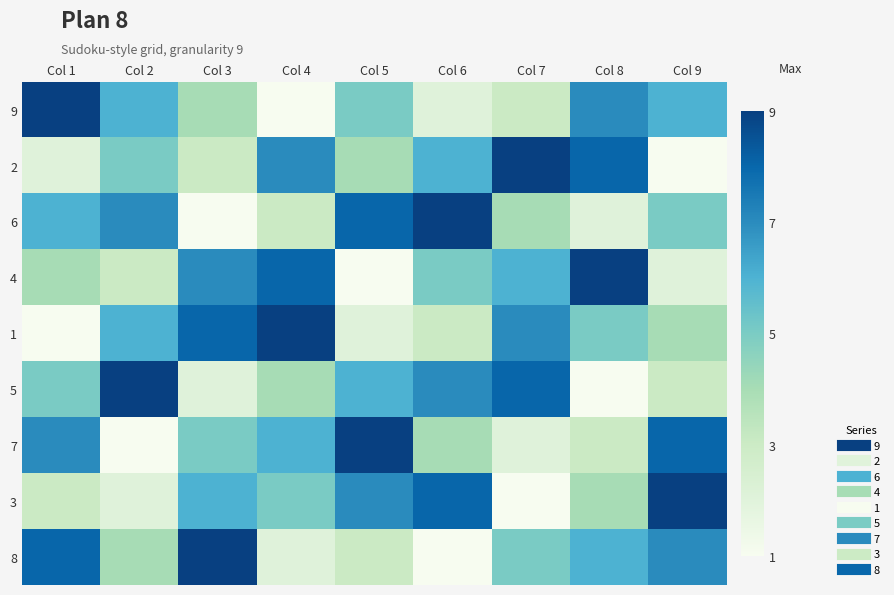

How many data points does each series have?

9